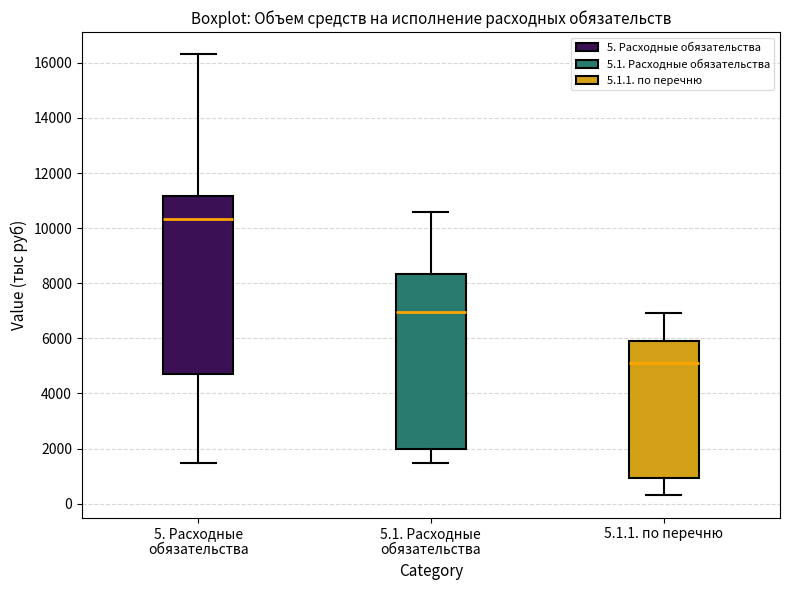

Which box has the lowest median line?

5.1.1. по перечню